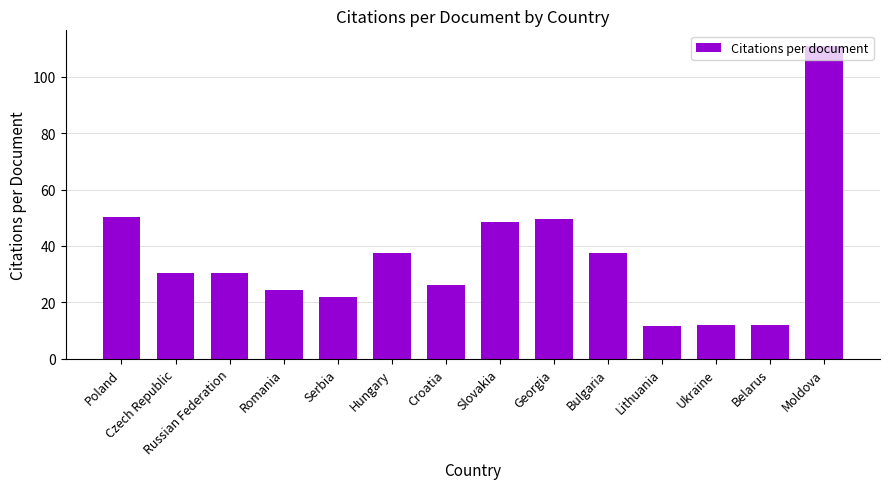

What is the sum of all values?

502.7